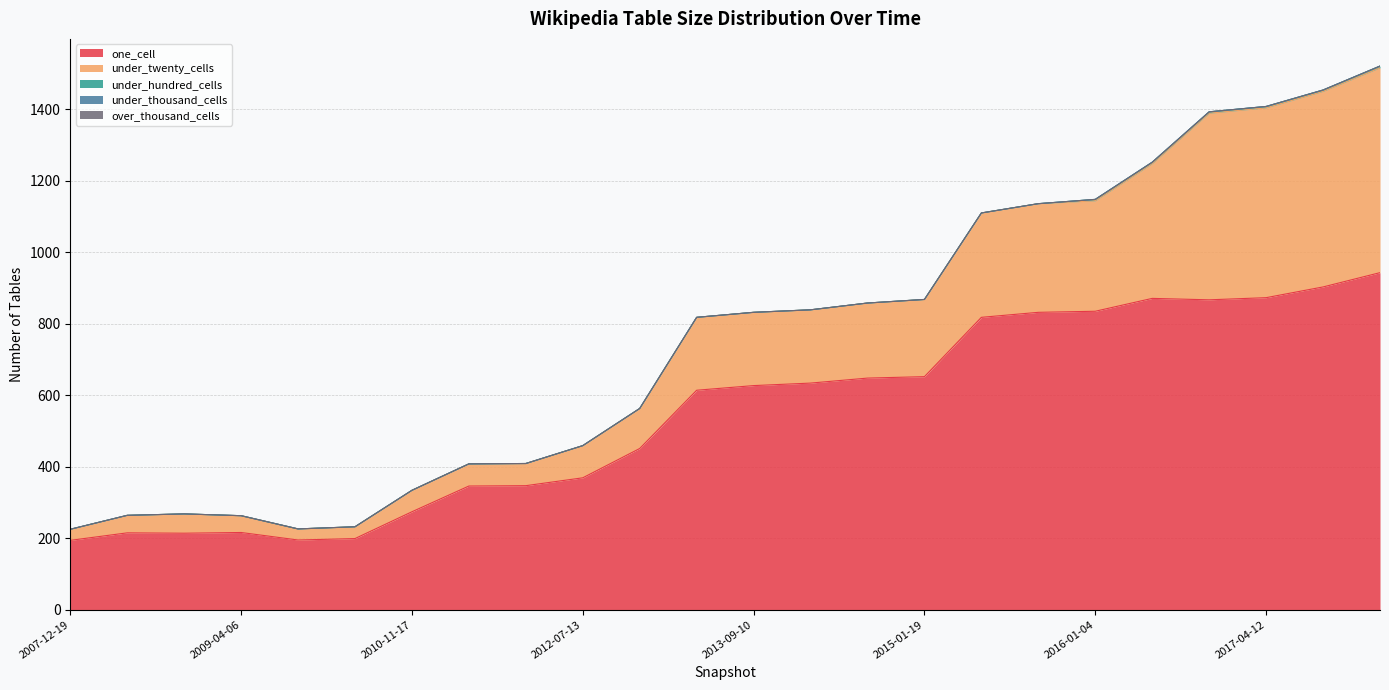

Where does the under_twenty_cells series first go above 205?

2014-09-08